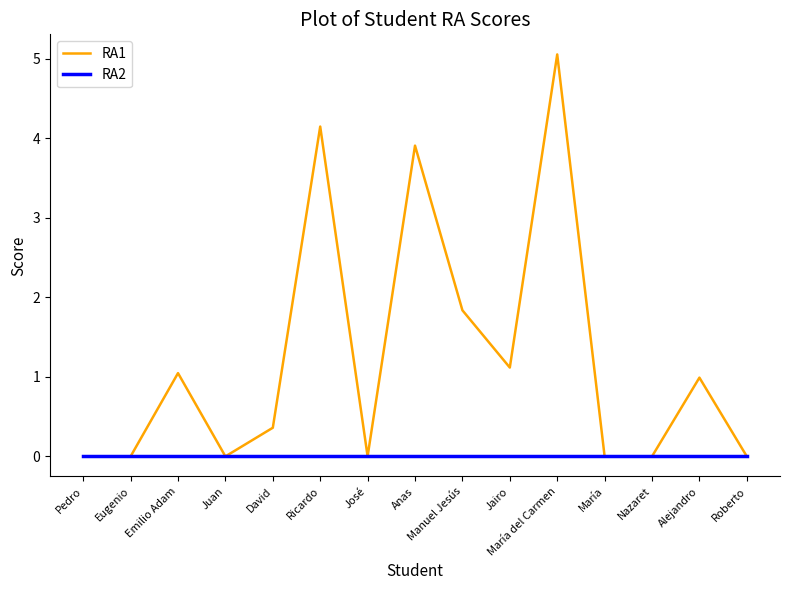

At Manuel Jesús, list the series in order from largest to smallest.

RA1, RA2